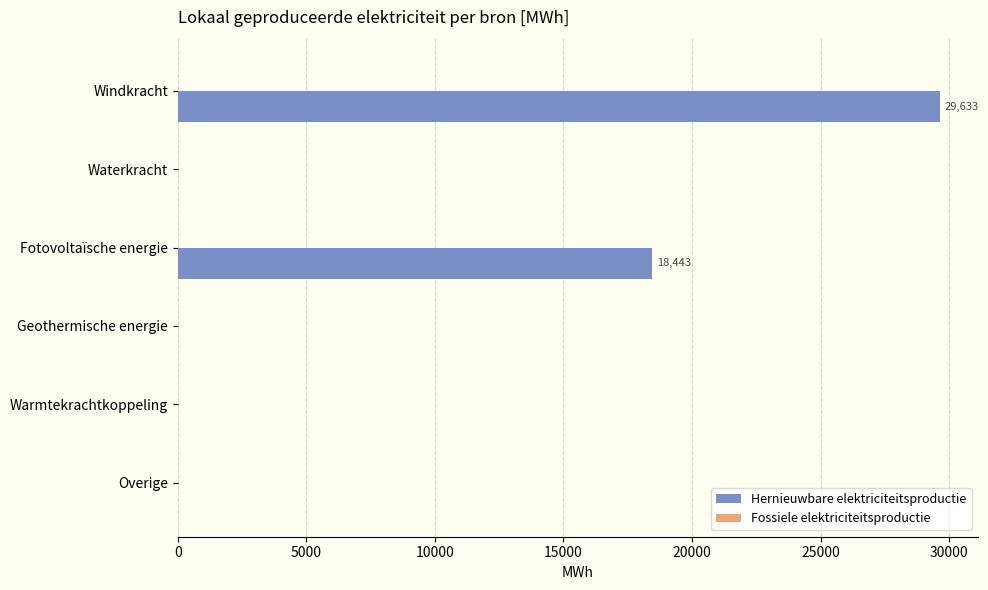

What is the maximum value shown in the chart?

29632.7